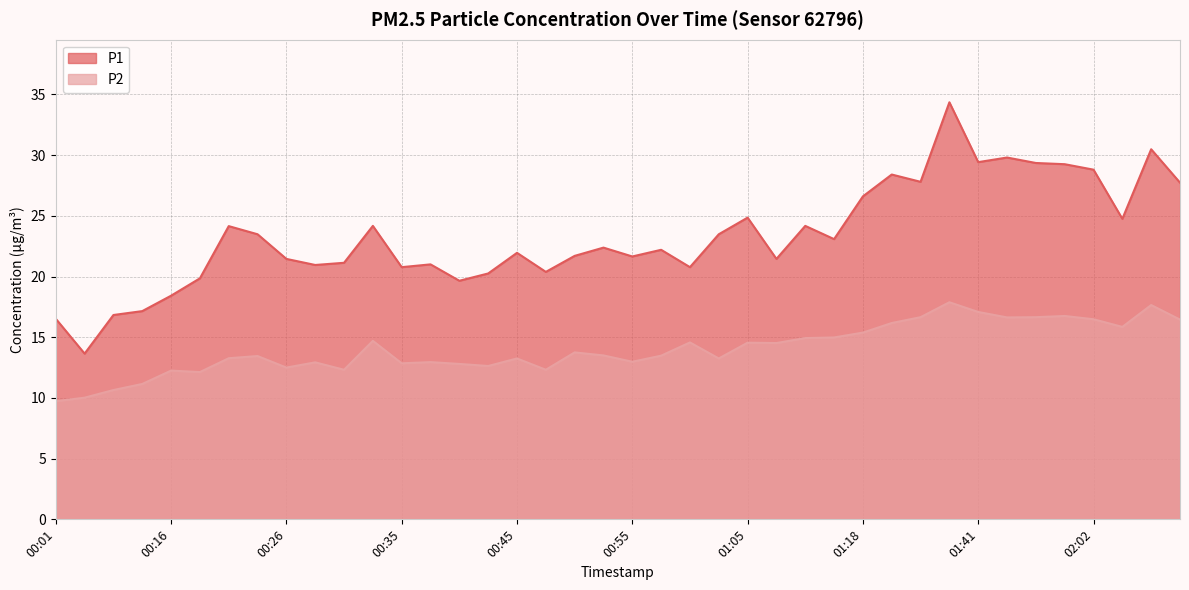

What is the difference between the highest and lowest values at 01:18?

11.2